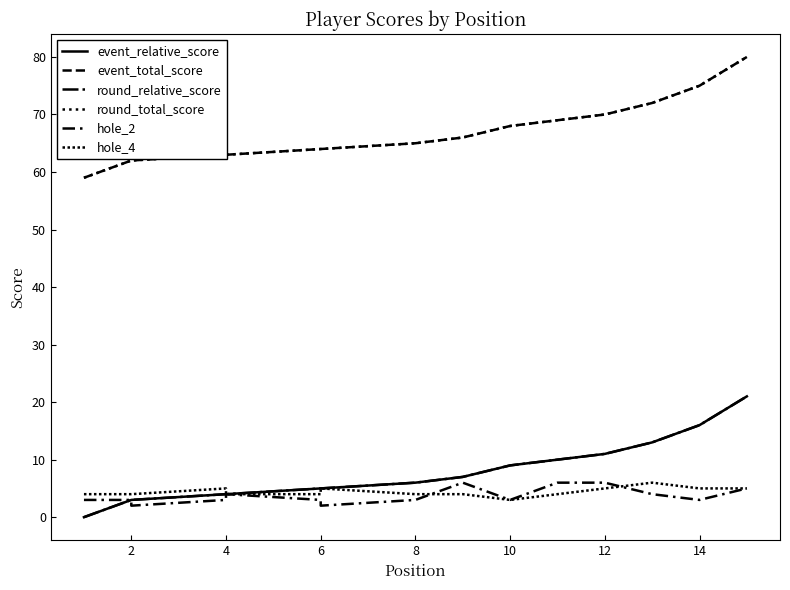

What is the label of the 14th point from the right?

2